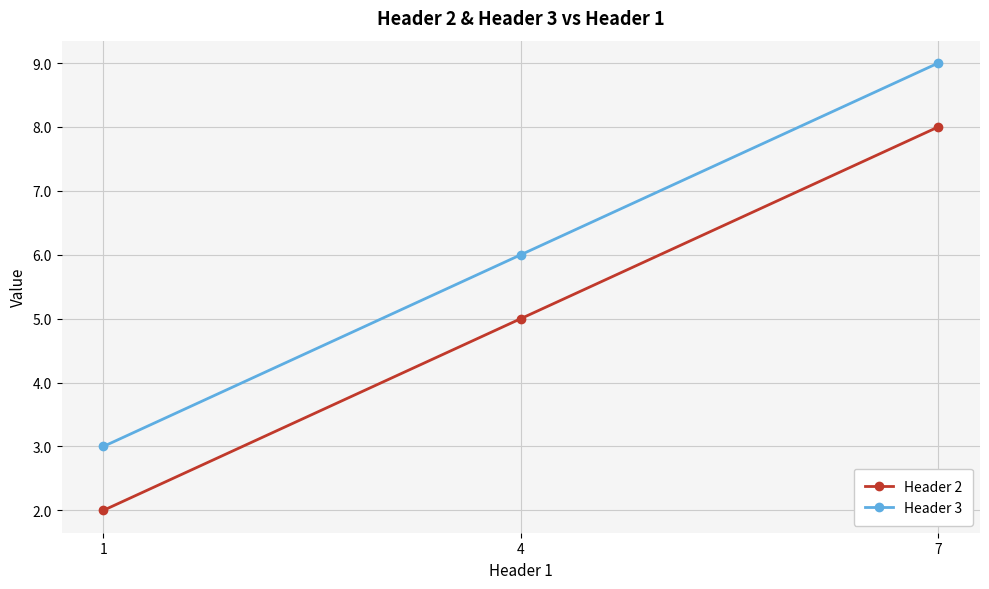

Is it true that Header 2 equals 7 at 4?

False